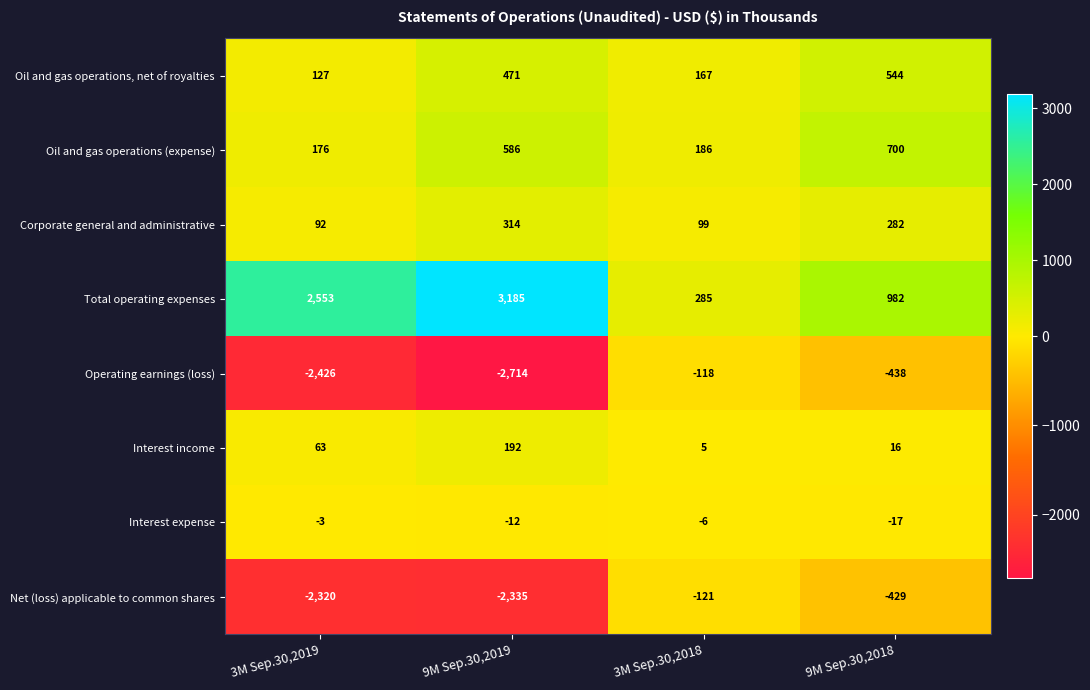

Which series has the widest spread of values?

Total operating expenses